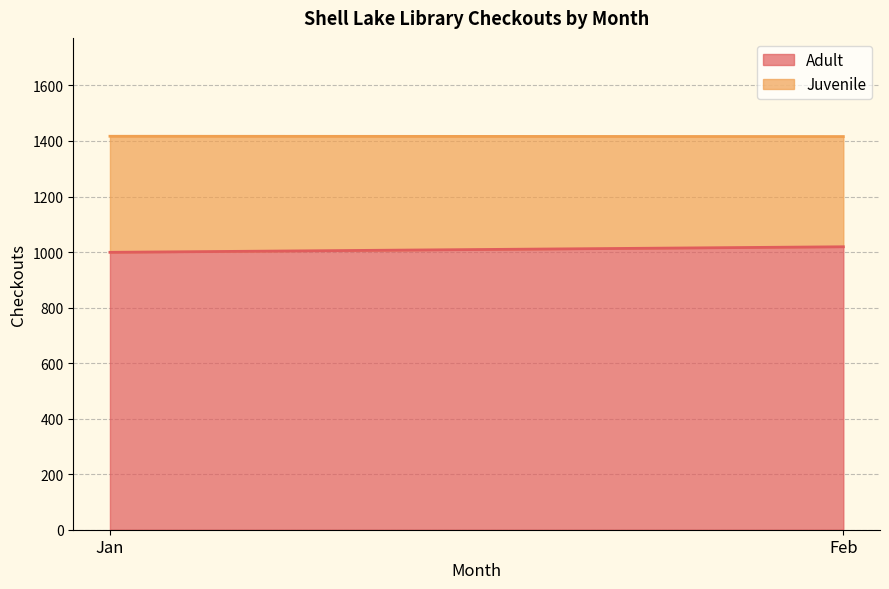

What is the difference between the Adult values at Jan and Feb?

20